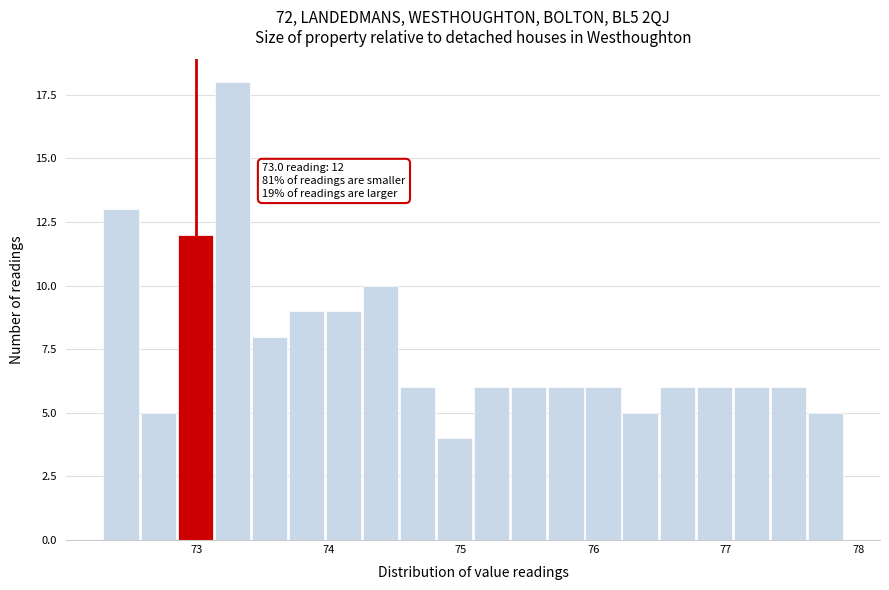

Read against the x-axis, roughly where is the centre of the tallest bar?

73.3